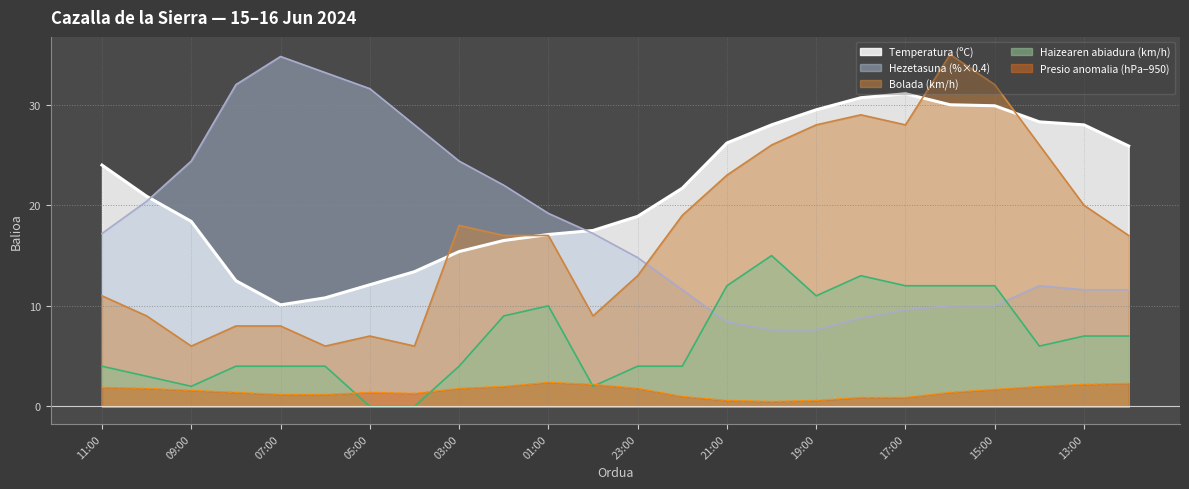

Reading left to right, what are all the values shown in this chart?

Temperatura (ºC): 11:00=24.0	10:00=20.9	09:00=18.4	08:00=12.5	07:00=10.1	06:00=10.8	05:00=12.1	04:00=13.4	03:00=15.4	02:00=16.5	01:00=17.1	00:00=17.5	23:00=18.9	22:00=21.7	21:00=26.2	20:00=28.0	19:00=29.5	18:00=30.7	17:00=31.1	16:00=30.0	15:00=29.9	14:00=28.3	13:00=28.0	12:00=25.9
Hezetasuna (%): 11:00=17.2	10:00=20.4	09:00=24.4	08:00=32.0	07:00=34.8	06:00=33.2	05:00=31.6	04:00=28.0	03:00=24.4	02:00=22.0	01:00=19.2	00:00=17.2	23:00=14.8	22:00=11.6	21:00=8.4	20:00=7.6	19:00=7.6	18:00=8.8	17:00=9.6	16:00=10.0	15:00=10.0	14:00=12.0	13:00=11.6	12:00=11.6
Haizearen abiadura (km/h): 11:00=4.0	10:00=3.0	09:00=2.0	08:00=4.0	07:00=4.0	06:00=4.0	05:00=0.0	04:00=0.0	03:00=4.0	02:00=9.0	01:00=10.0	00:00=2.0	23:00=4.0	22:00=4.0	21:00=12.0	20:00=15.0	19:00=11.0	18:00=13.0	17:00=12.0	16:00=12.0	15:00=12.0	14:00=6.0	13:00=7.0	12:00=7.0
Presioa (hPa) offset: 11:00=1.9	10:00=1.8	09:00=1.6	08:00=1.4	07:00=1.2	06:00=1.2	05:00=1.4	04:00=1.3	03:00=1.8	02:00=2.0	01:00=2.4	00:00=2.2	23:00=1.8	22:00=1.0	21:00=0.6	20:00=0.5	19:00=0.6	18:00=0.9	17:00=0.9	16:00=1.4	15:00=1.7	14:00=2.0	13:00=2.2	12:00=2.3
Bolada (km/h): 11:00=11.0	10:00=9.0	09:00=6.0	08:00=8.0	07:00=8.0	06:00=6.0	05:00=7.0	04:00=6.0	03:00=18.0	02:00=17.0	01:00=17.0	00:00=9.0	23:00=13.0	22:00=19.0	21:00=23.0	20:00=26.0	19:00=28.0	18:00=29.0	17:00=28.0	16:00=35.0	15:00=32.0	14:00=26.0	13:00=20.0	12:00=17.0